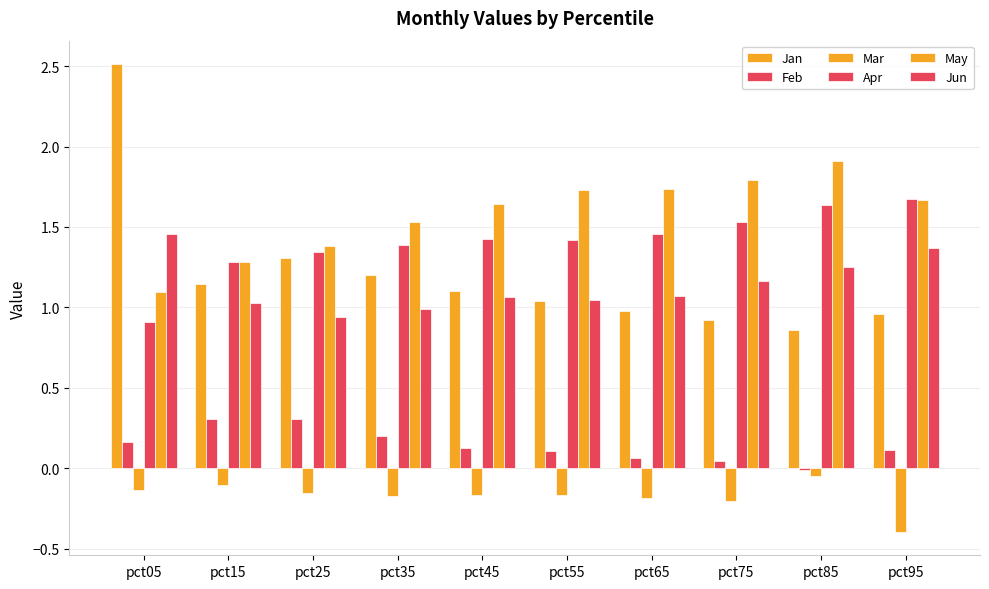

What is the difference between the May values at pct55 and pct85?

0.2